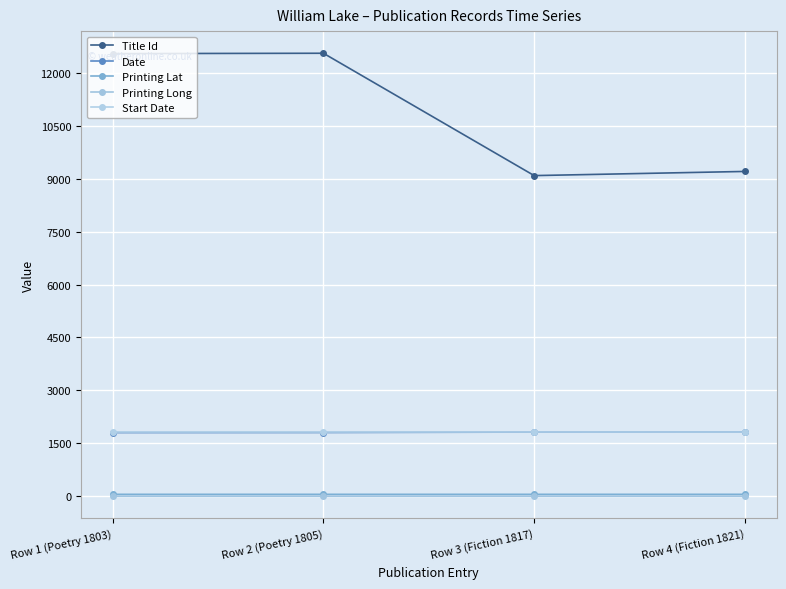

How many series are shown in this chart?

5